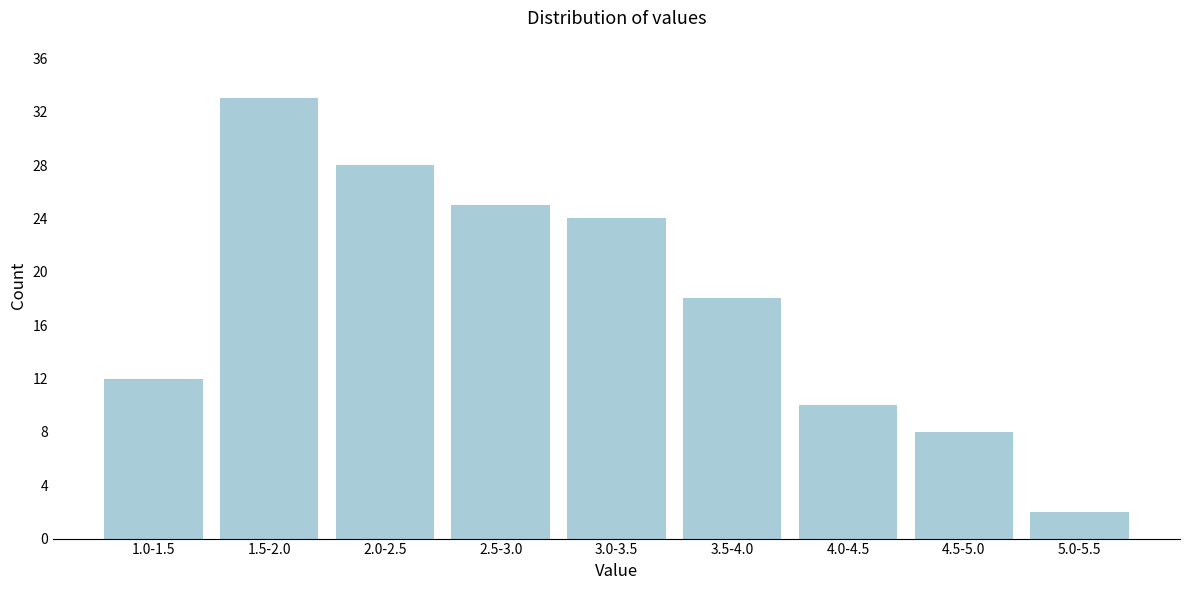

Reading left to right, what are all the values shown in this chart?

1.0-1.5=12	1.5-2.0=33	2.0-2.5=28	2.5-3.0=25	3.0-3.5=24	3.5-4.0=18	4.0-4.5=10	4.5-5.0=8	5.0-5.5=2